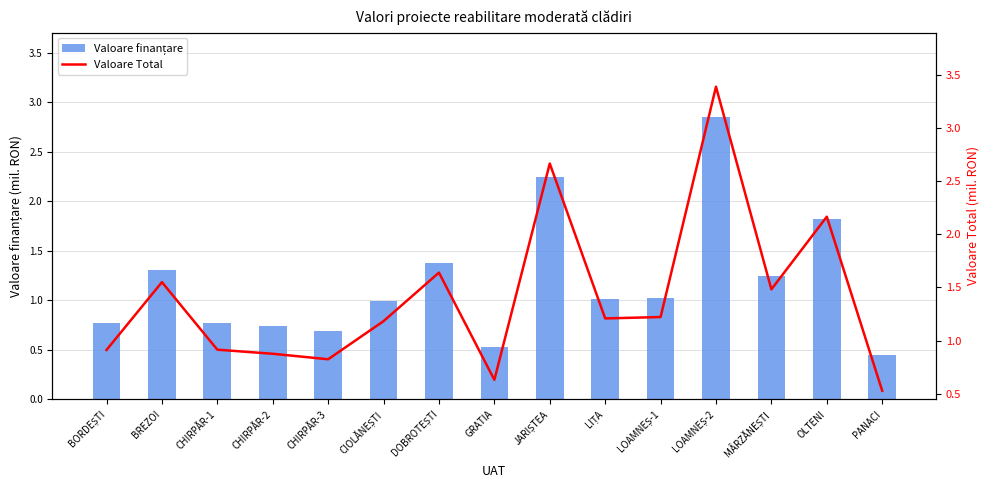

What is the total value across all series at OLTENI?

4.0